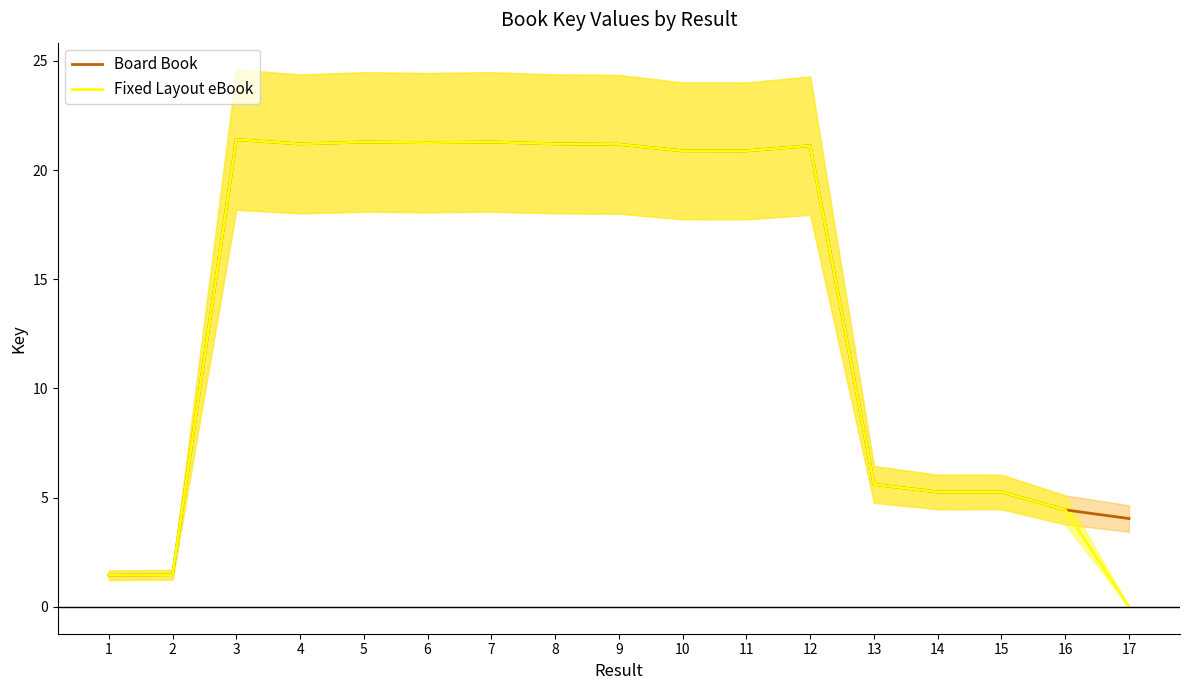

What is the sum of all Fixed Layout eBook values?

235.2